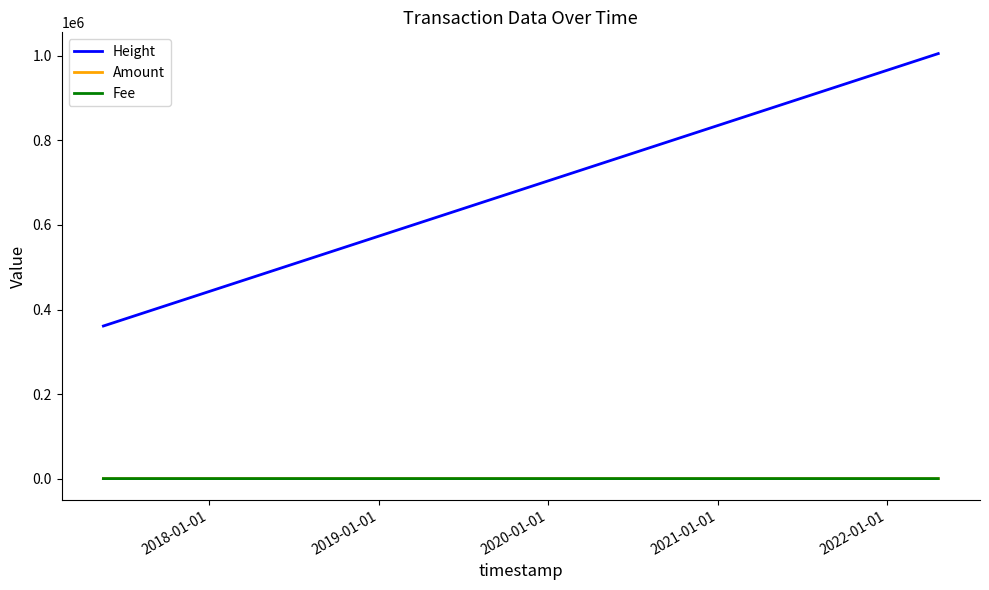

True or false: Height and Amount intersect in this chart.

False